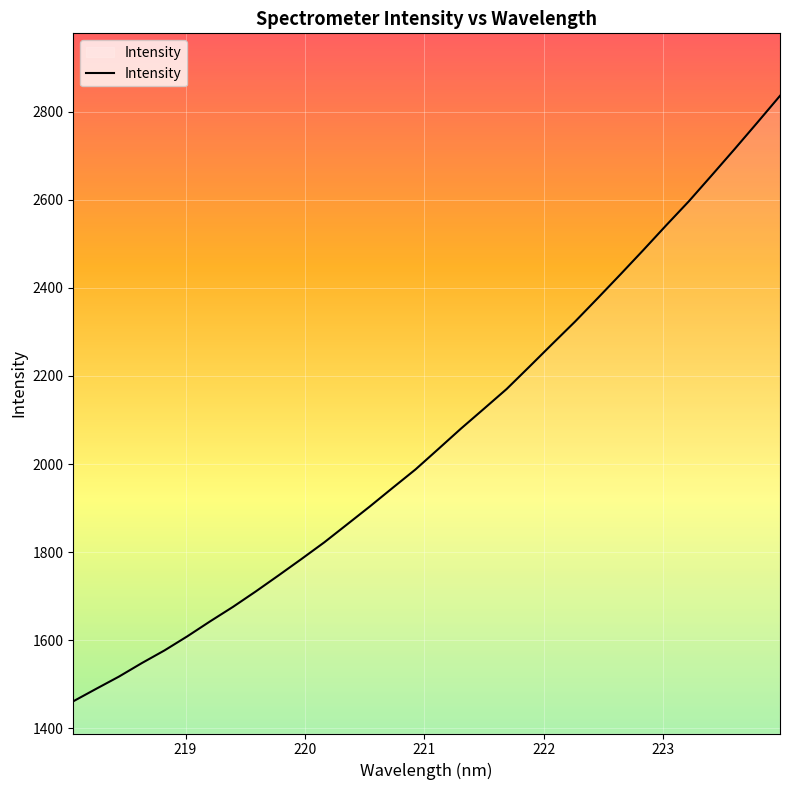

What is the maximum value shown in the chart?

2835.9